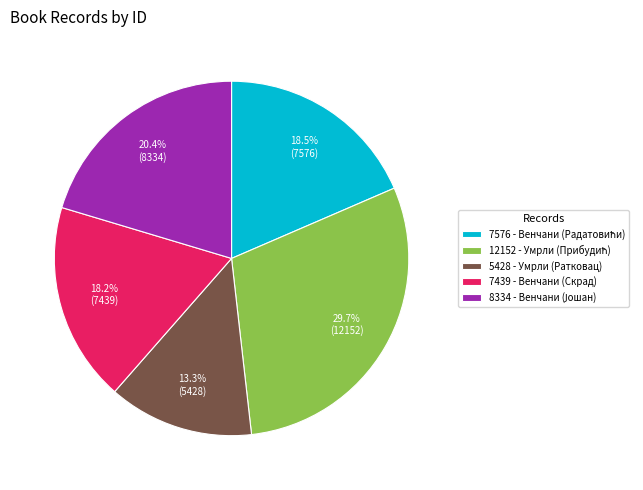

Is there a majority slice in this chart?

No